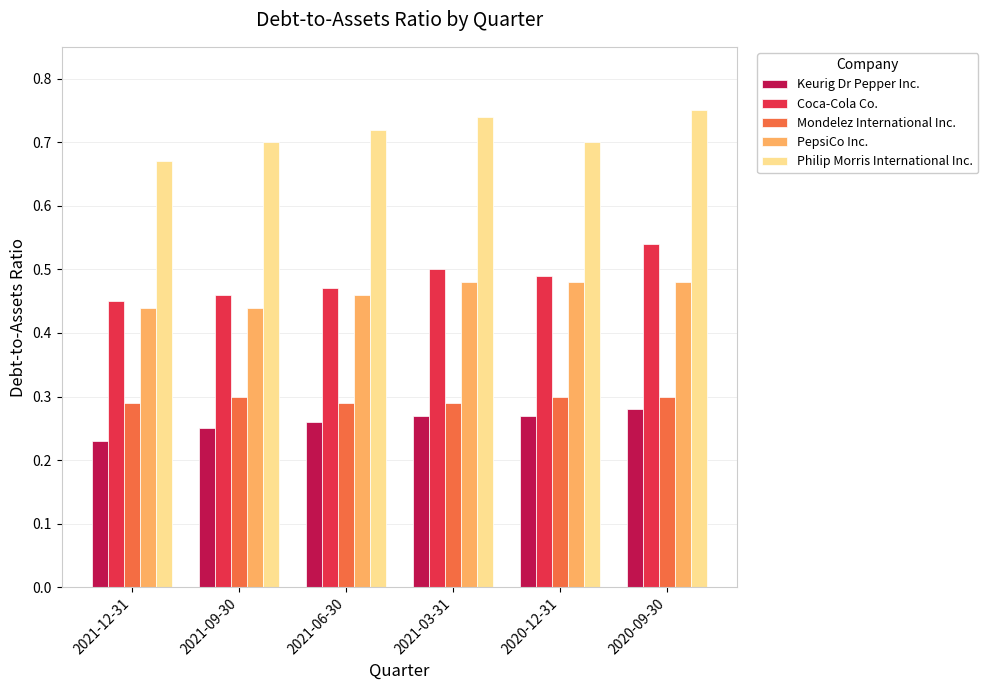

Is it true that Mondelez International Inc. equals 0.2 at 2021-03-31?

False